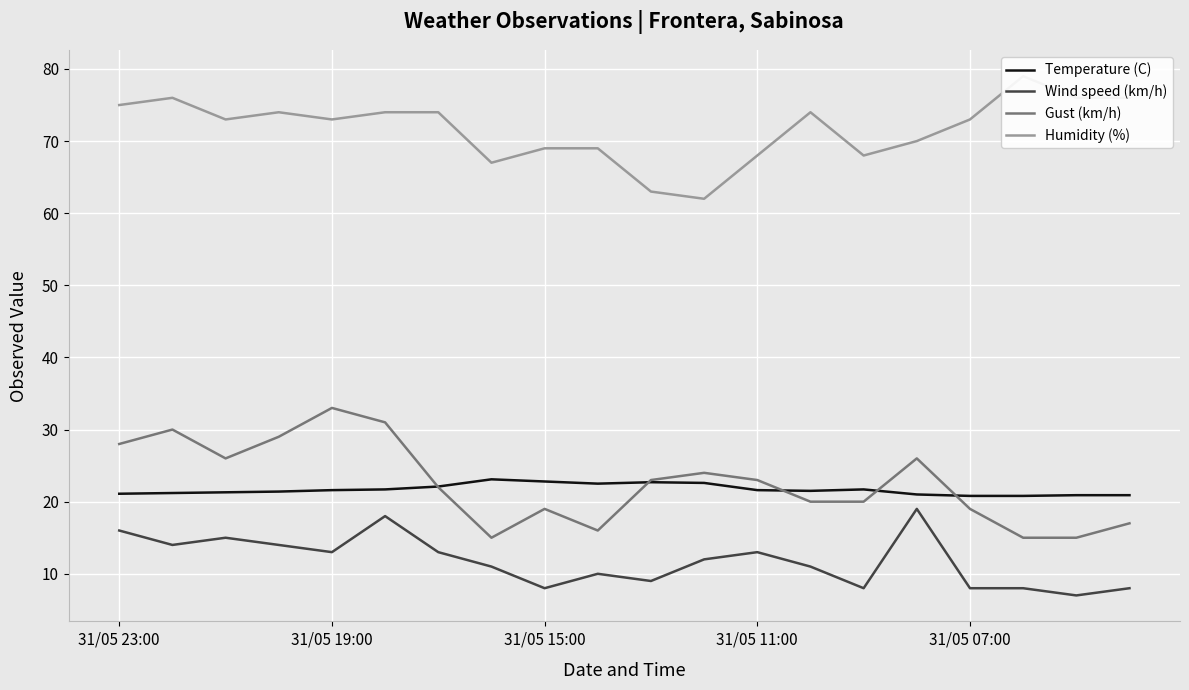

At how many categories does at least one series exceed 30?

20